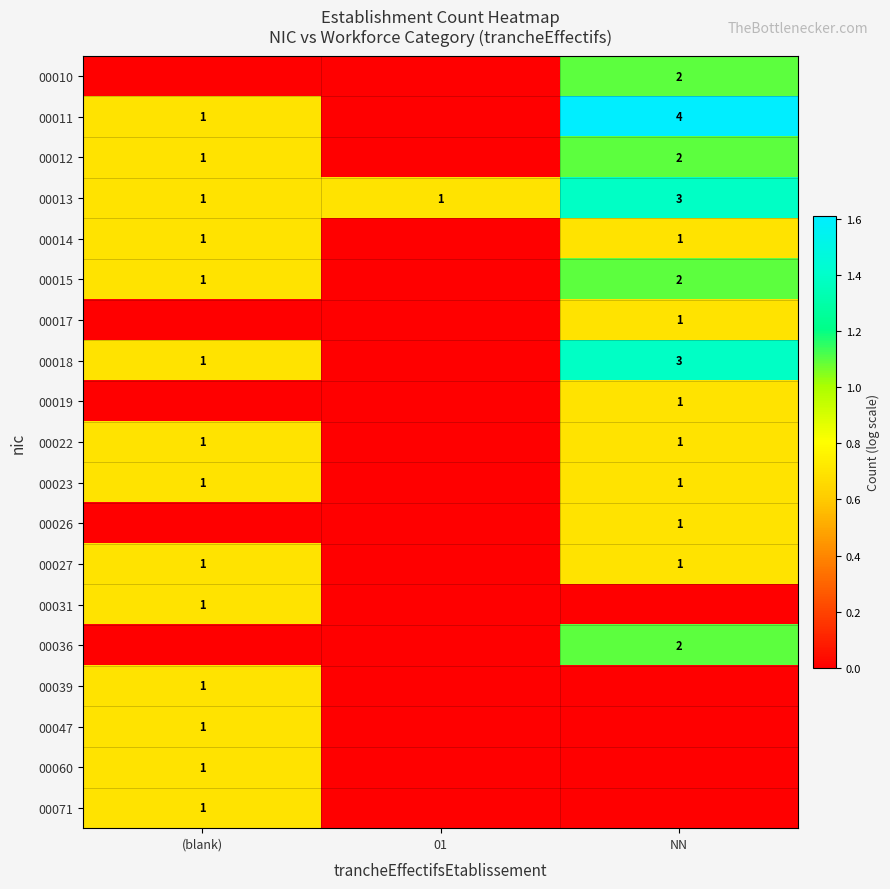

True or false: 00011 has a value of 0 at (blank).

False